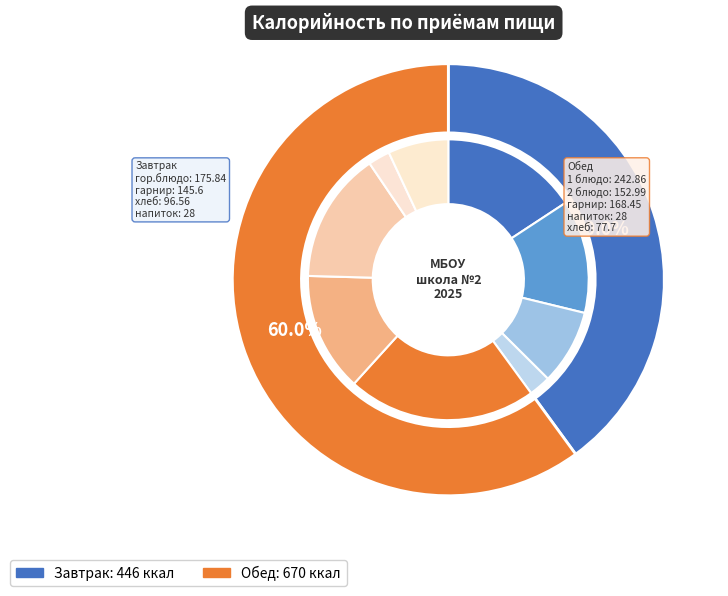

To the nearest percent, what percentage of the pie is Завтрак?

40%